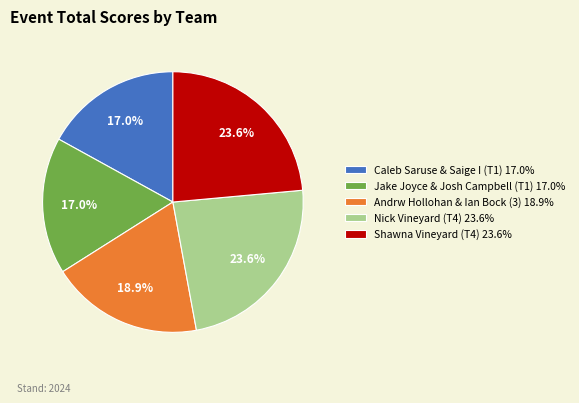

To the nearest percent, what portion does Andrw Hollohan & Ian Bock (3) represent?

19%